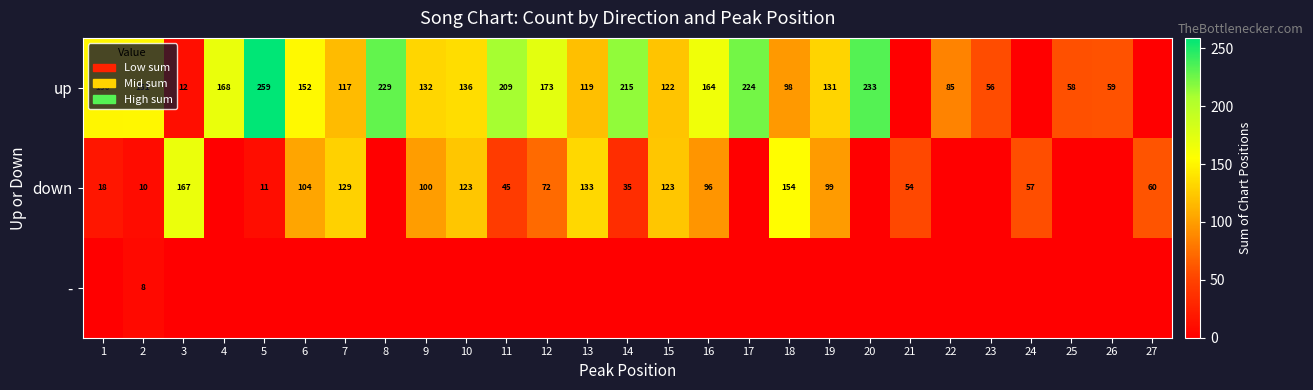

What is the difference between the down values at 9 and 27?

40